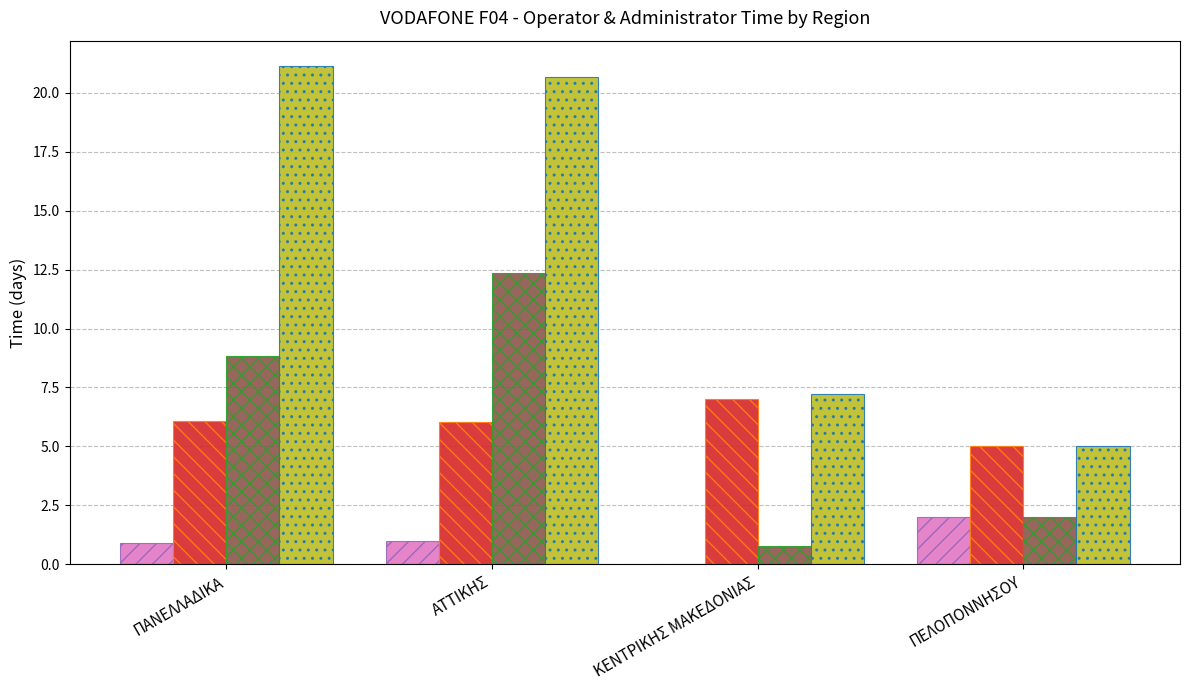

What is the total value across all series at ΠΑΝΕΛΛΑΔΙΚΑ?

37.0